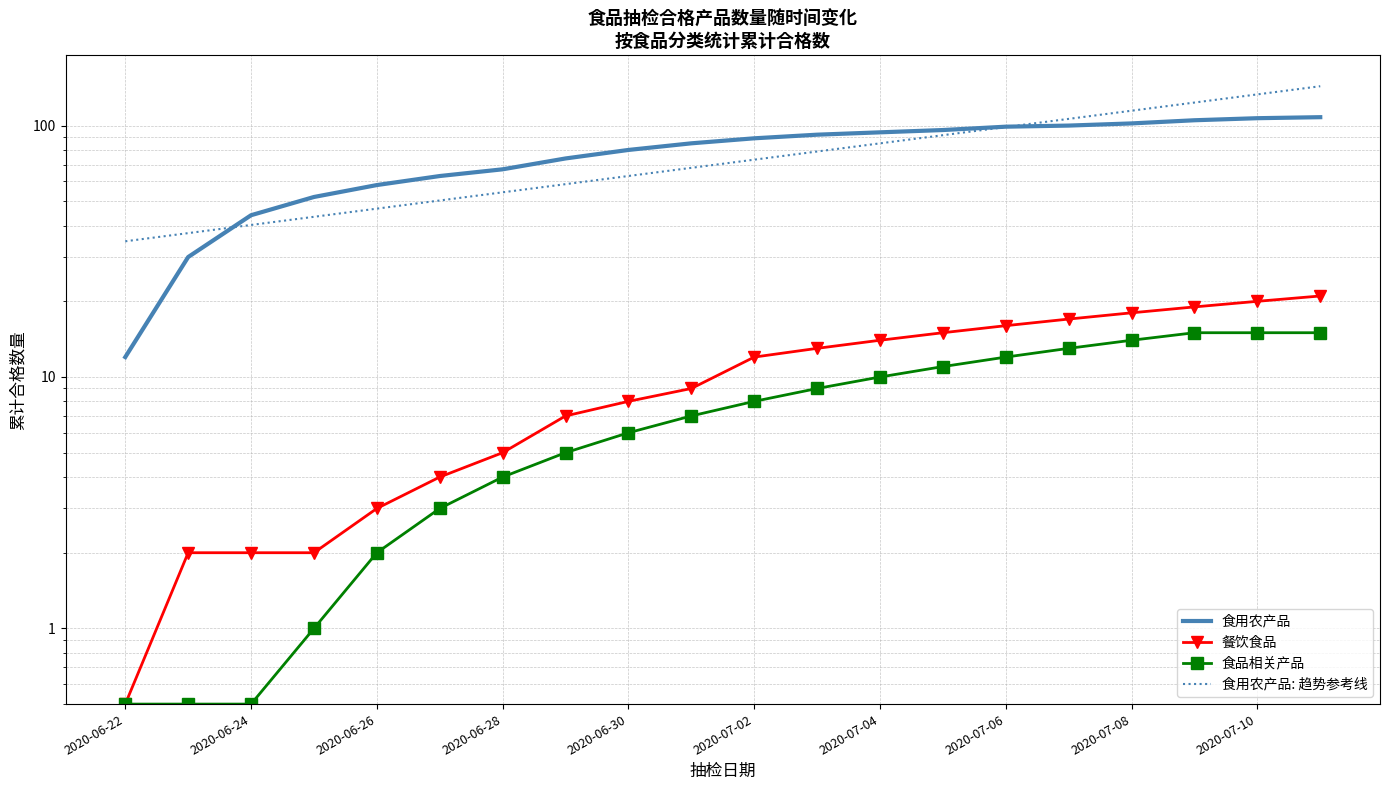

Is it true that 食品相关产品 equals 0.9 at 2020-06-26?

False